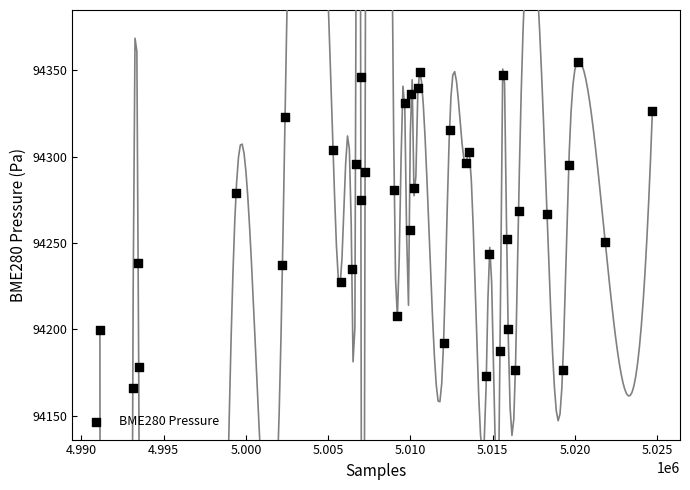

What is the range of Y values (max minus min)?

188.8